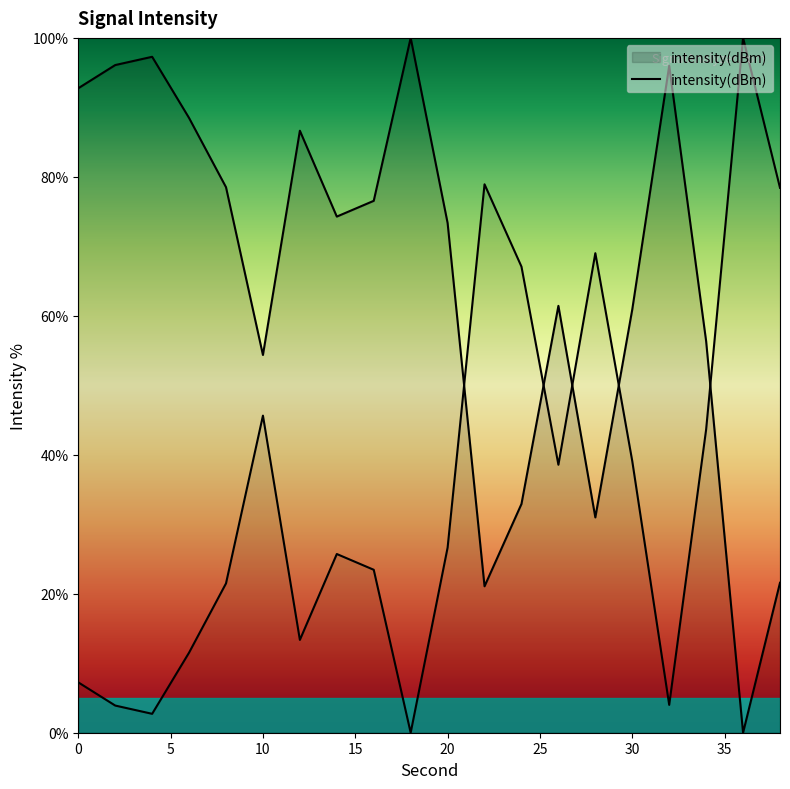

True or false: the data shows 159.6 at 2.

False